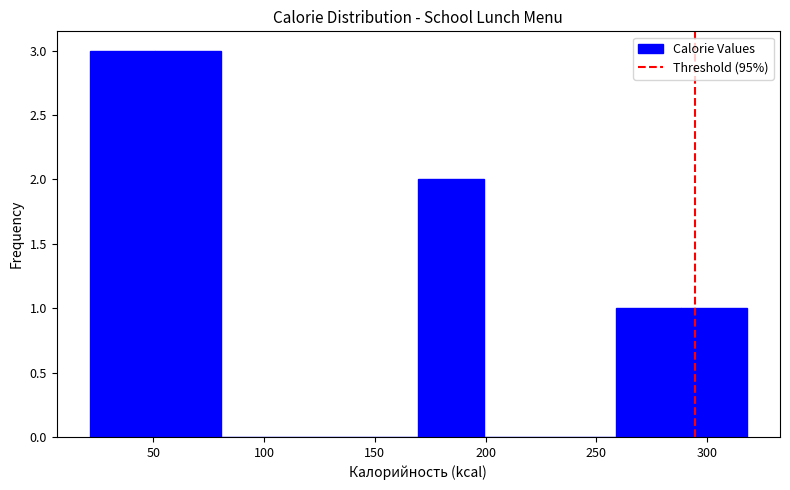

What is the height of the bar covering 260 to 290 on the x-axis? Neither the bar edges nor the heights are printed on the chart, so give them approximately, as read against the axes.

1